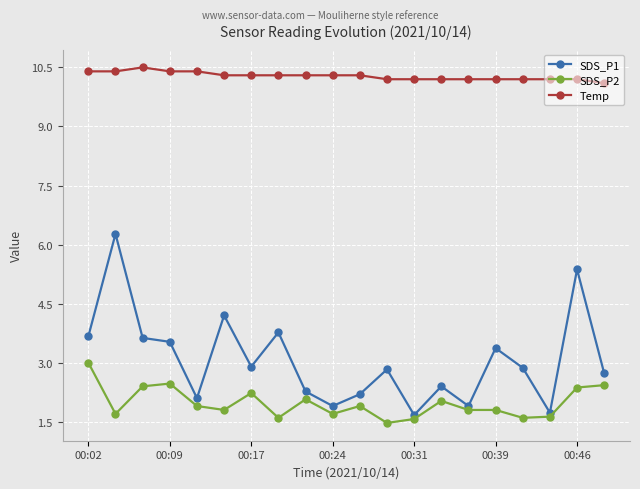

What is the average value of the Temp series?

10.3